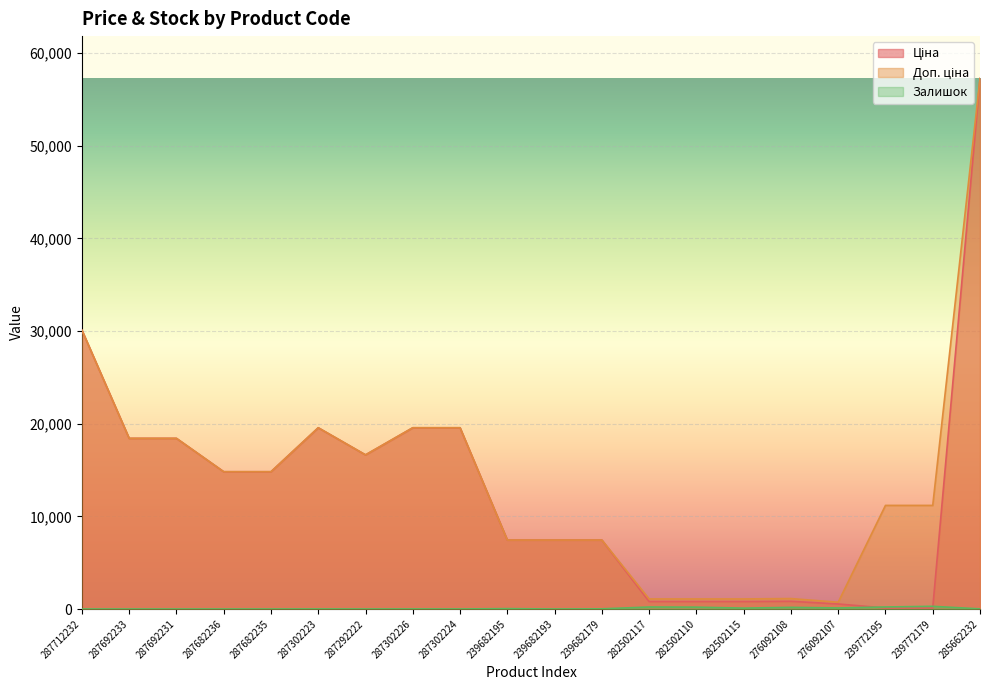

What is the difference between the Ціна values at 239682195 and 287292222?

9192.2